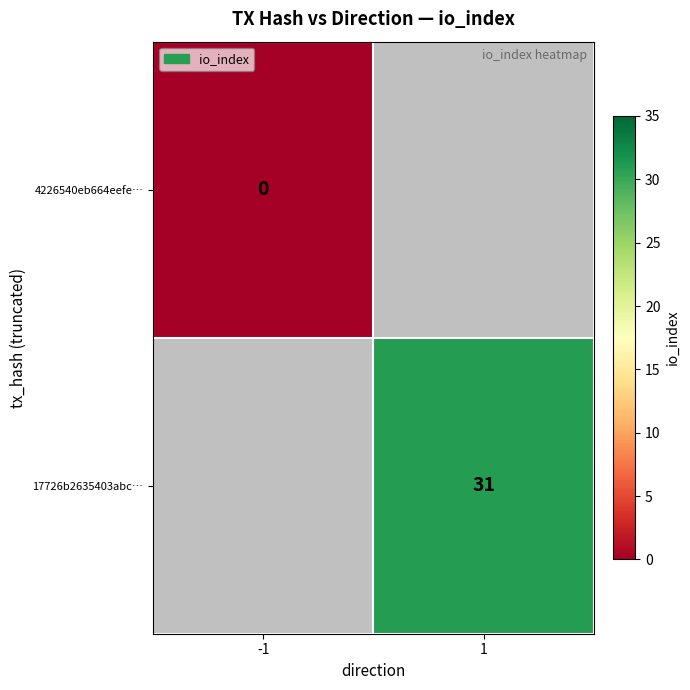

Is it true that 17726b2635403abc… equals 31 at 1?

True